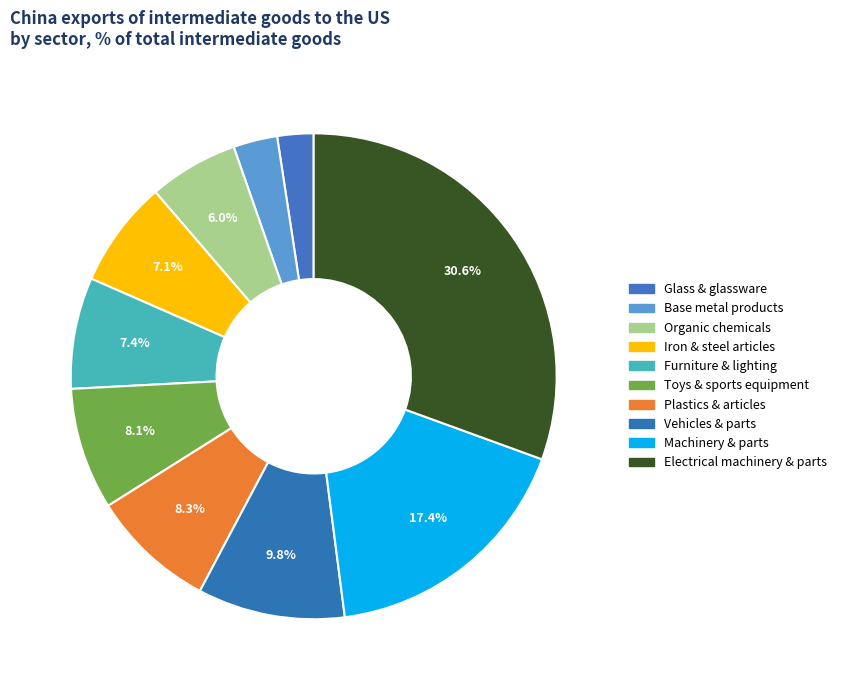

How many slices are in this pie chart?

10